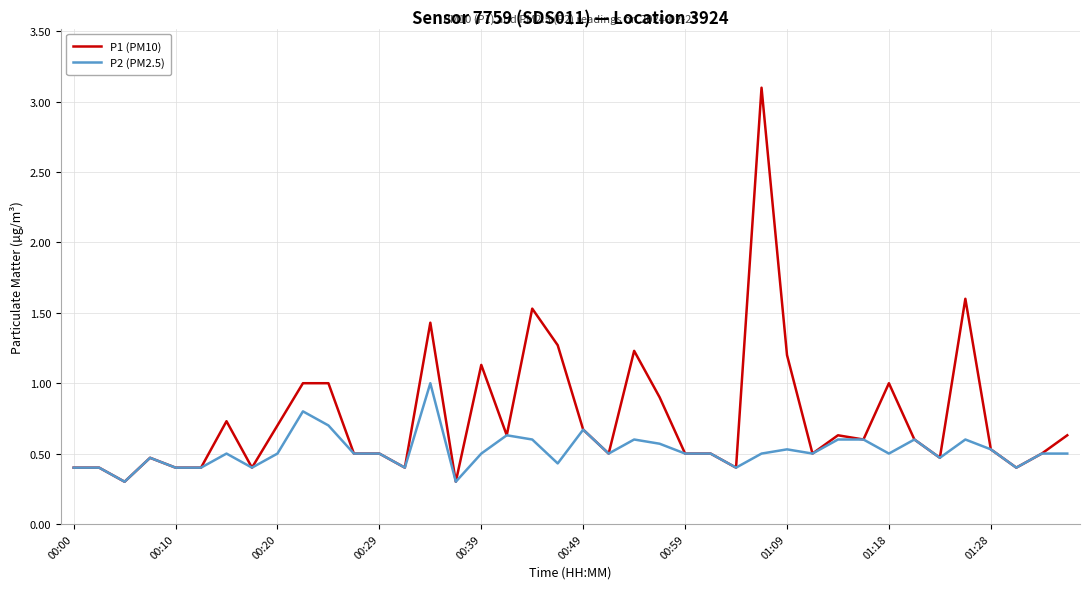

Reading left to right, extract all data points from this chart.

P1 (PM10): 0.4	0.4	0.3	0.5	0.4	0.4	0.7	0.4	0.7	1.0	1.0	0.5	0.5	0.4	1.4	0.3	1.1	0.6	1.5	1.3	0.7	0.5	1.2	0.9	0.5	0.5	0.4	3.1	1.2	0.5	0.6	0.6	1.0	0.6	0.5	1.6	0.5	0.4	0.5	0.6
P2 (PM2.5): 0.4	0.4	0.3	0.5	0.4	0.4	0.5	0.4	0.5	0.8	0.7	0.5	0.5	0.4	1.0	0.3	0.5	0.6	0.6	0.4	0.7	0.5	0.6	0.6	0.5	0.5	0.4	0.5	0.5	0.5	0.6	0.6	0.5	0.6	0.5	0.6	0.5	0.4	0.5	0.5